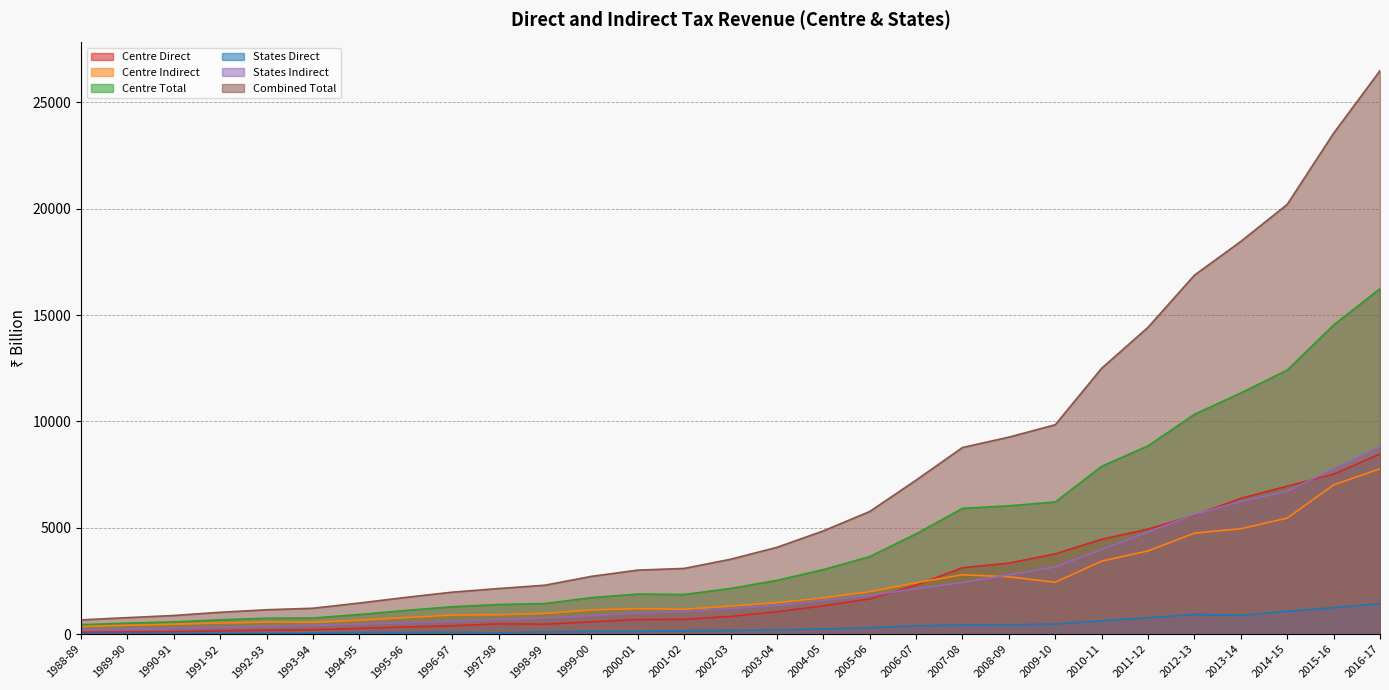

Where is the first local maximum for Centre Indirect?

1992-93